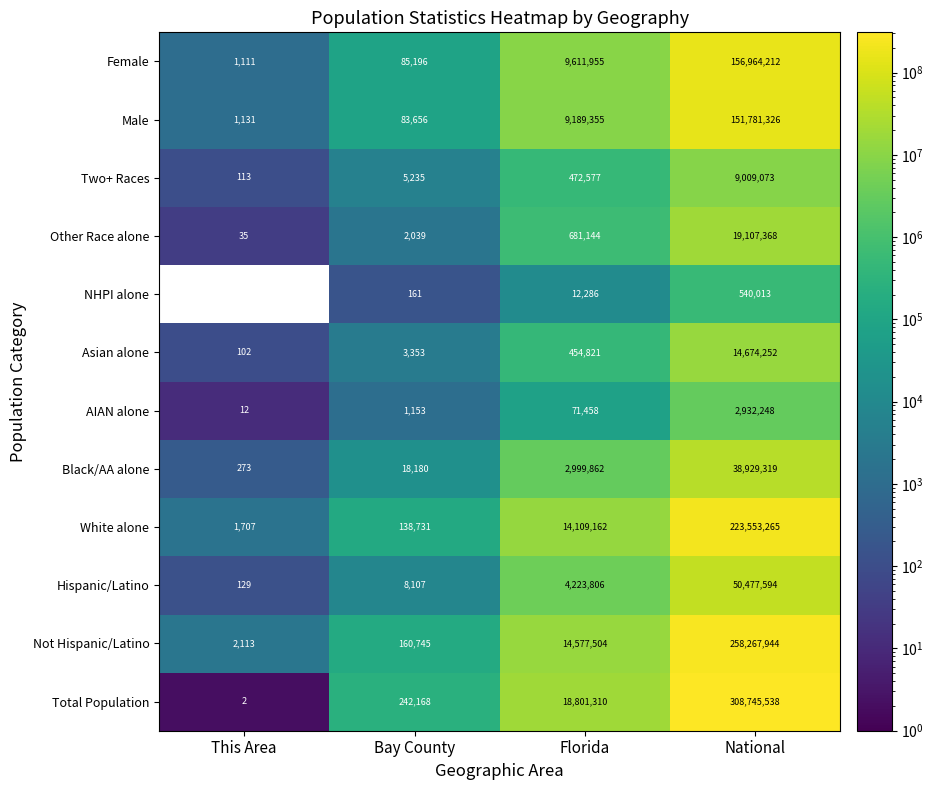

Is the value of White alone at Florida greater than the value of Not Hispanic/Latino at National?

No